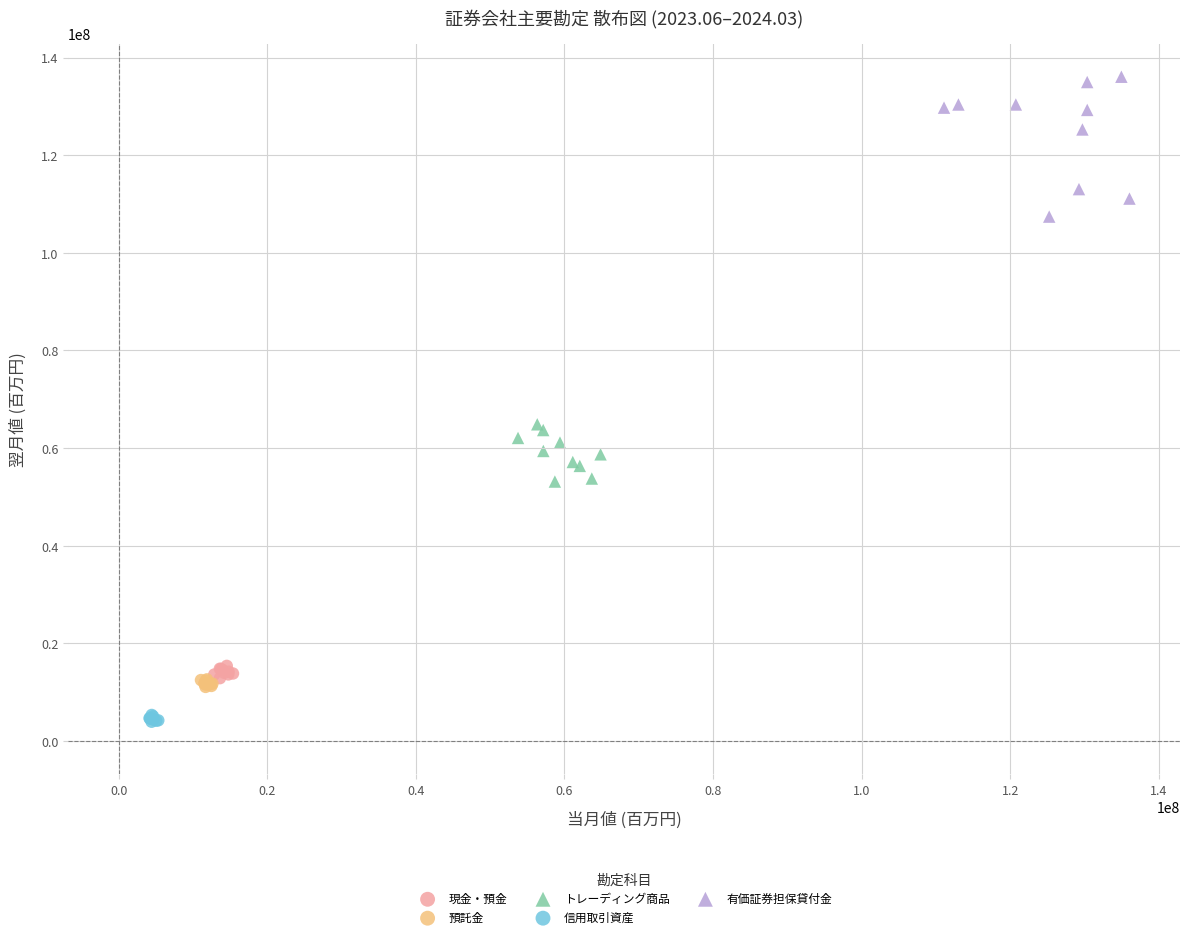

Which series has the largest Y range (max minus min)?

有価証券担保貸付金